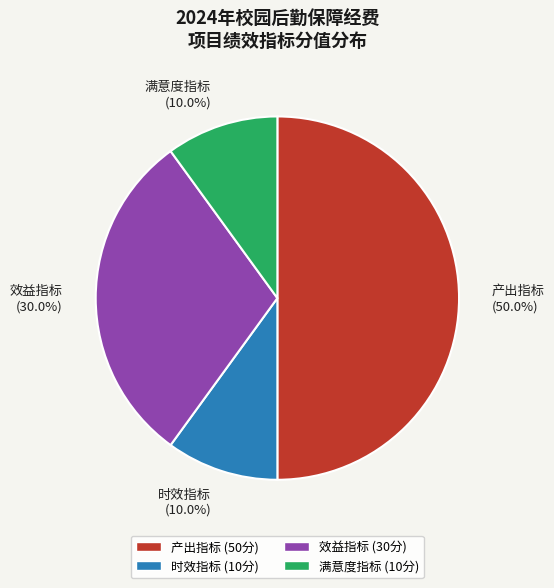

Does 满意度指标 account for over 50% of the chart?

No